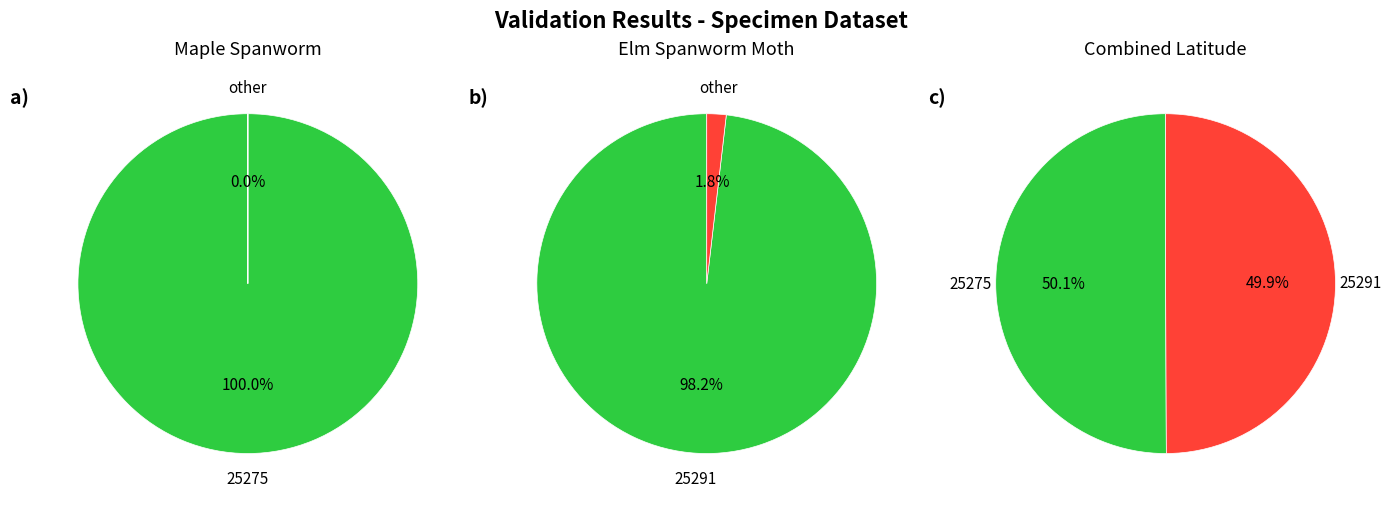

Count the number of slices in the pie.

2